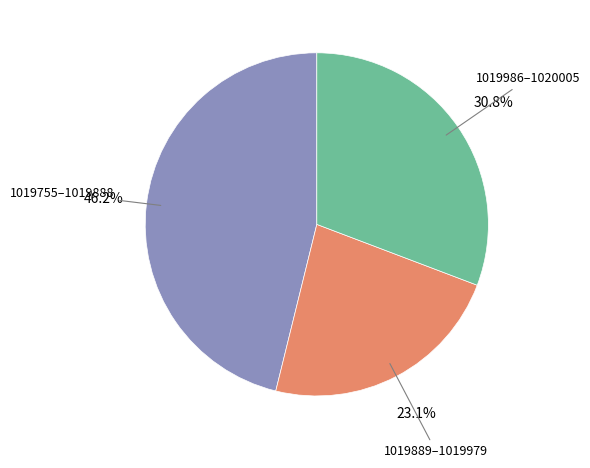

What is the smallest slice in the pie chart?

1019889–1019979